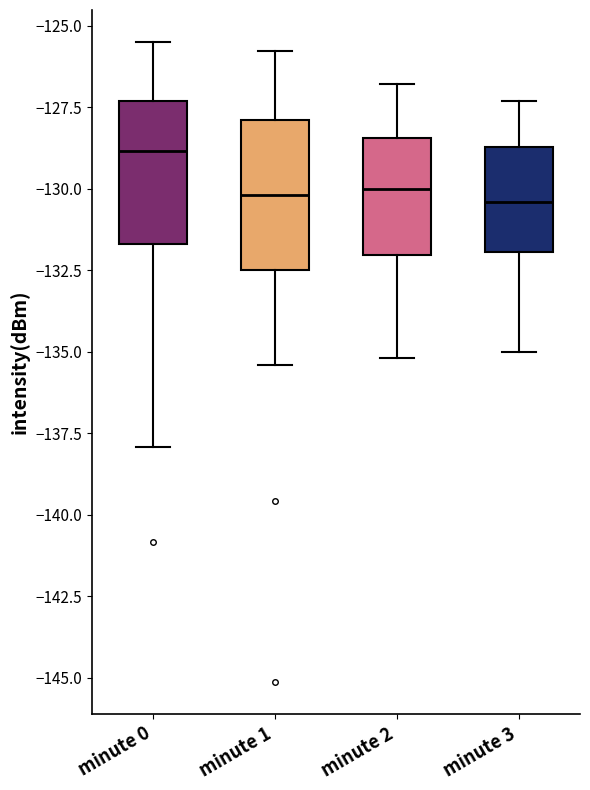

Which box has the highest median line?

minute 0